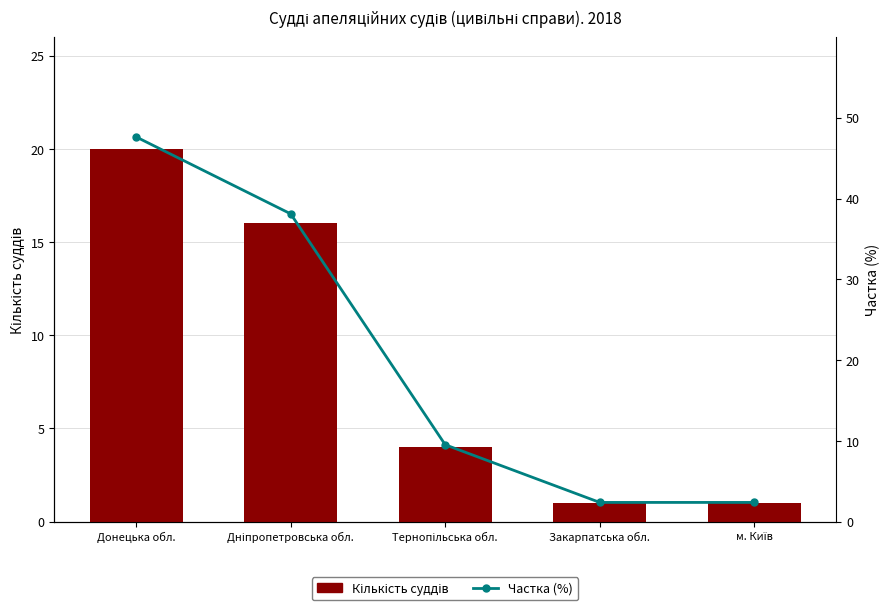

What is the label of the 4th bar from the right?

Дніпропетровська обл.